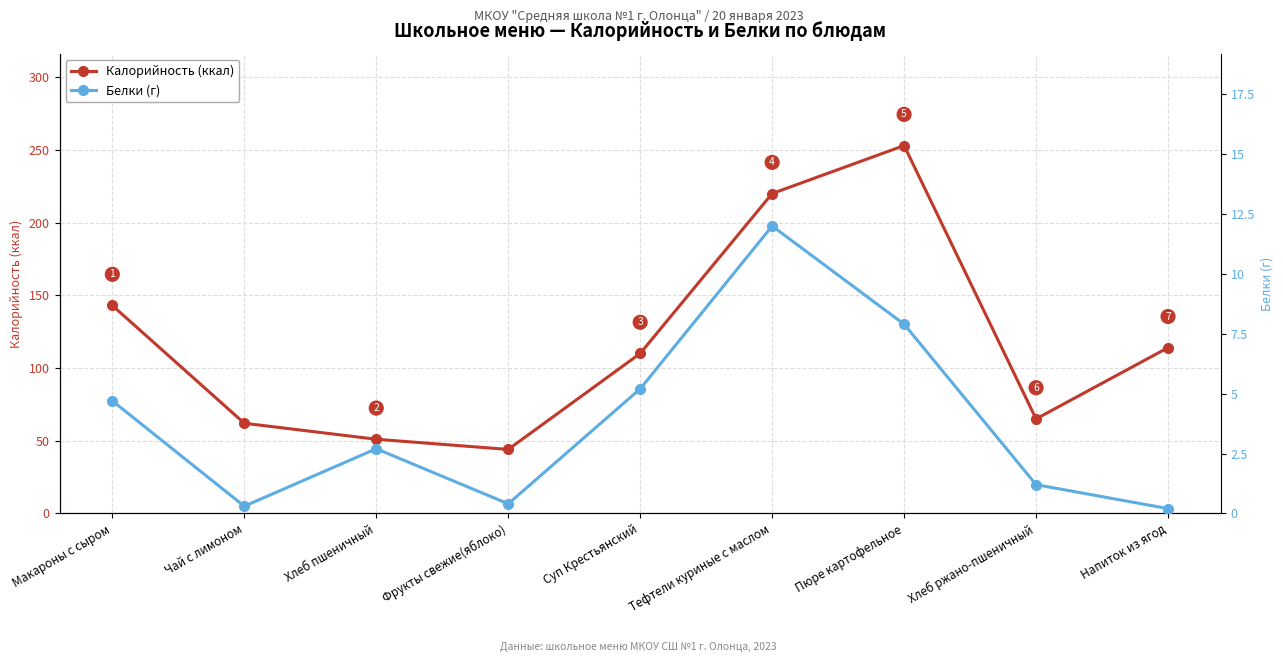

True or false: Калорийность (ккал) and Белки (г) cross at least once.

False